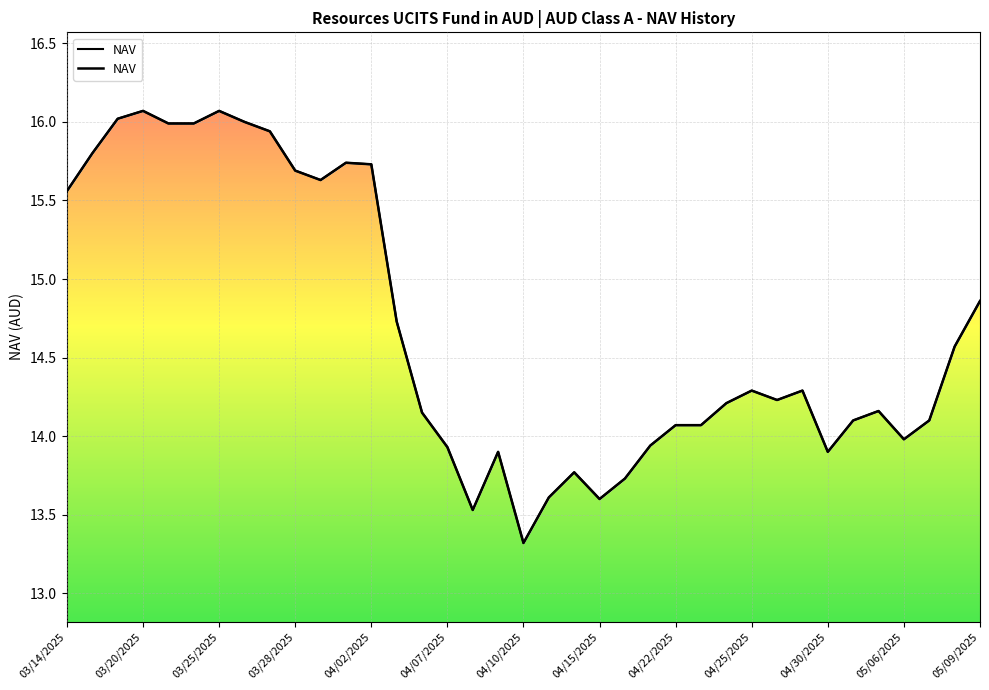

What is the smallest value displayed?

13.3